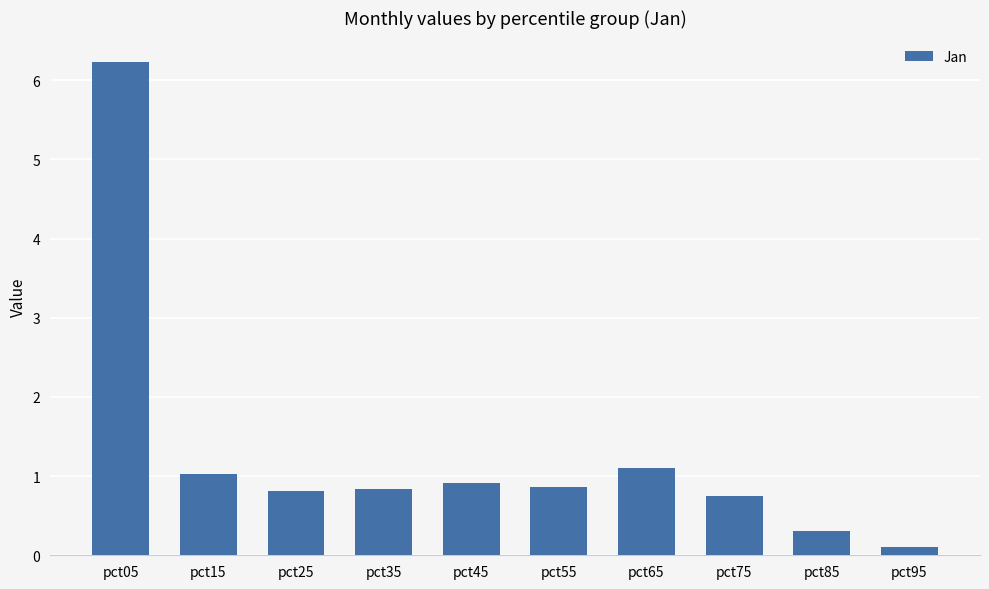

Does the chart contain any negative values?

No